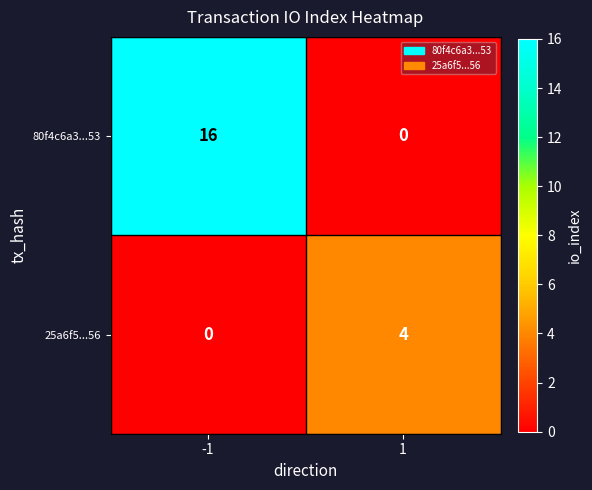

How many data points in 80f4c6a3...53 are less than 16?

1